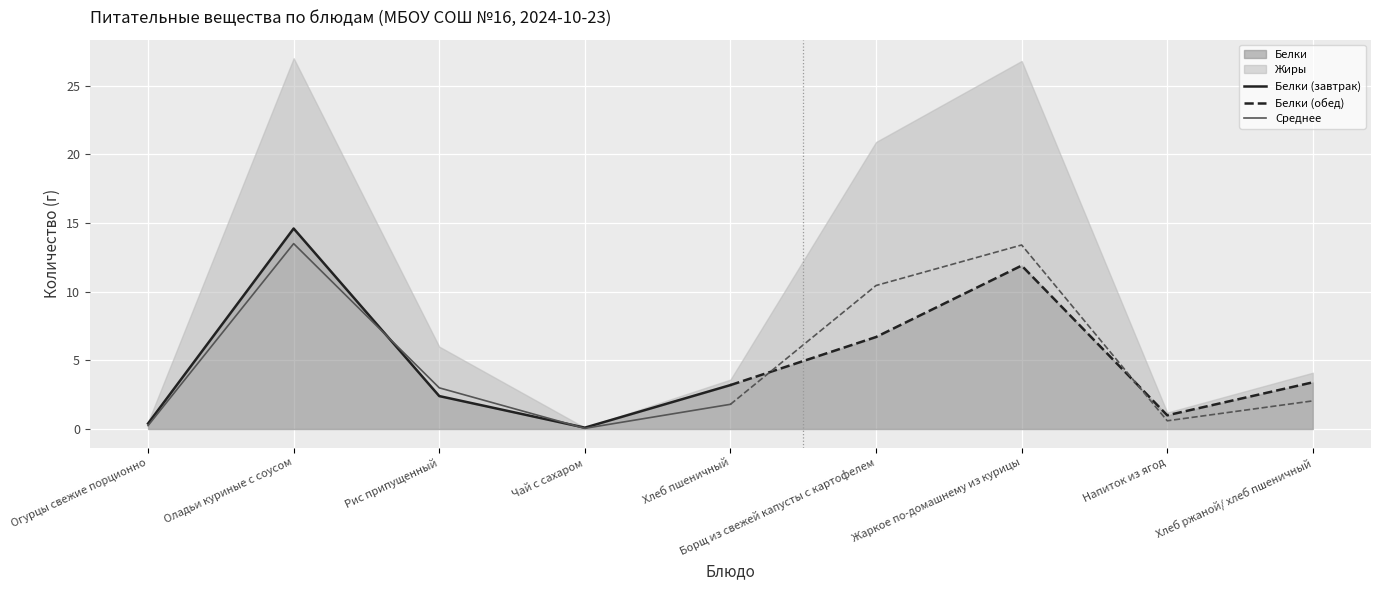

Where is Среднее nearest to the value 6?

Рис припущенный